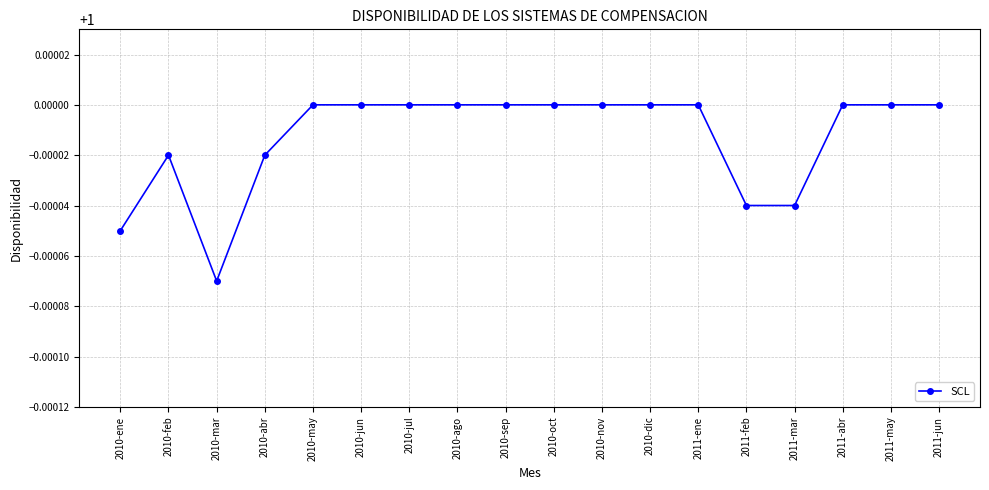

Between 2010-feb and 2011-feb, which is larger?

2010-feb